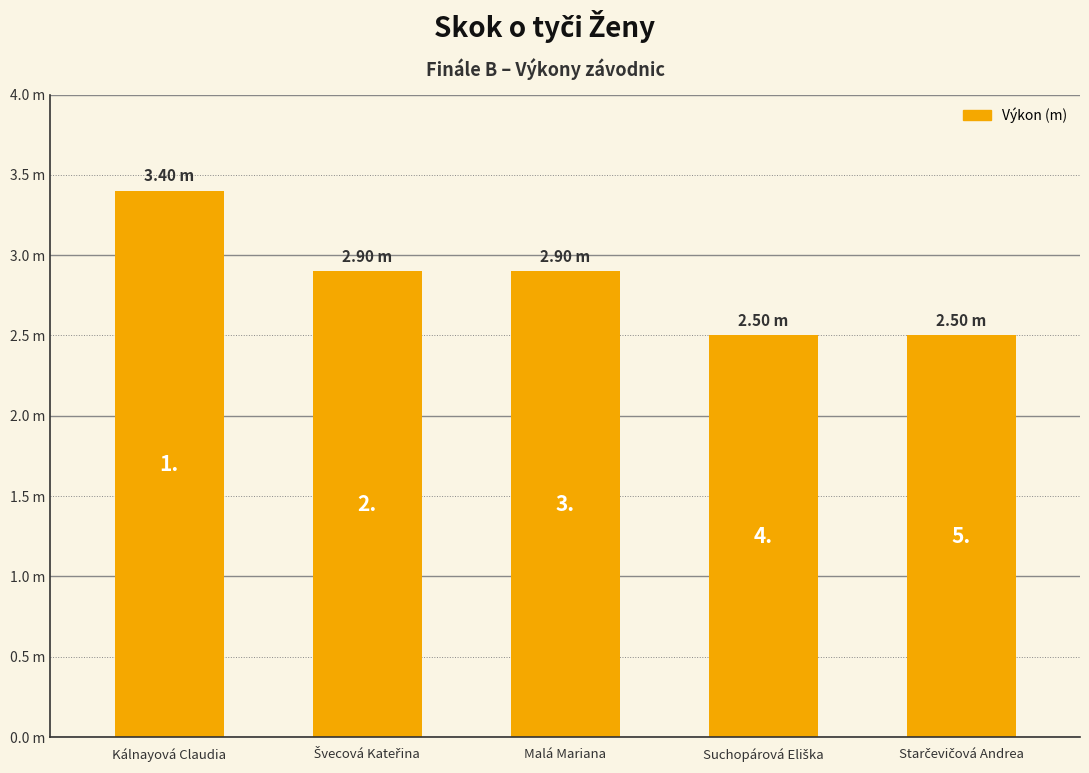

Reading left to right, extract all data points from this chart.

Kálnayová Claudia=3.4	Švecová Kateřina=2.9	Malá Mariana=2.9	Suchopárová Eliška=2.5	Starčevičová Andrea=2.5